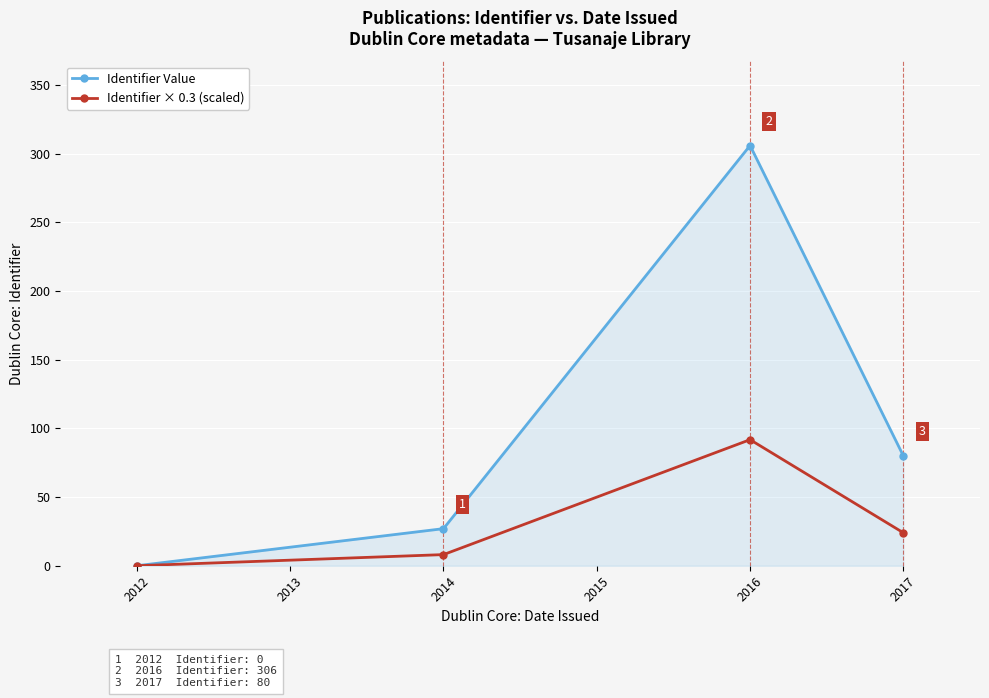

Is the value of Identifier Value at 2012 greater than the value of Identifier × 0.3 (scaled) at 2014?

No